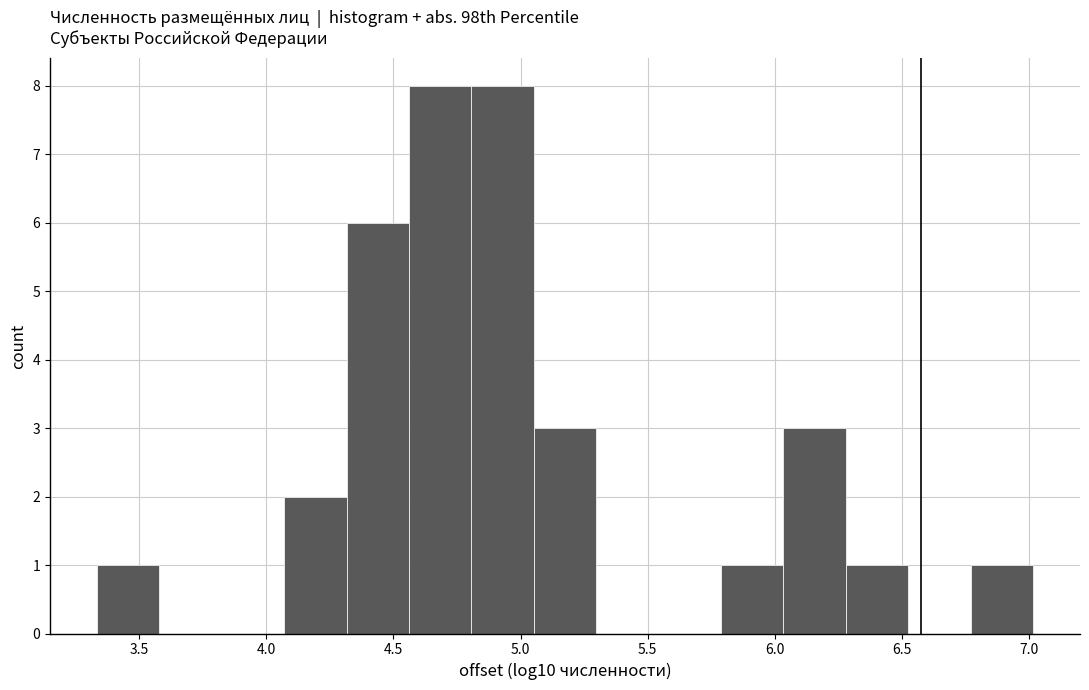

How tall is the bar that spans 3.35 to 3.60 on the x-axis? Neither the bar edges nor the heights are printed on the chart, so give them approximately, as read against the axes.

1